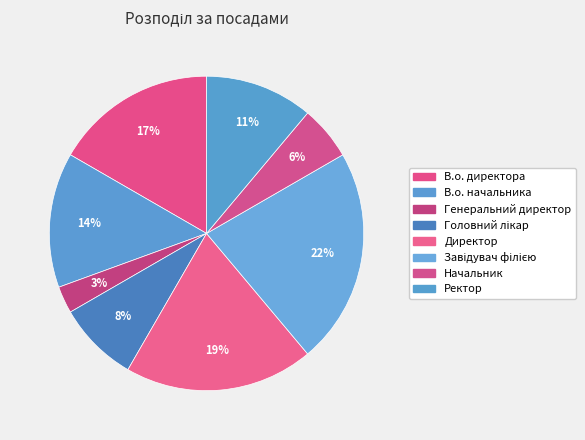

Between В.о. начальника and Ректор, which is larger?

В.о. начальника